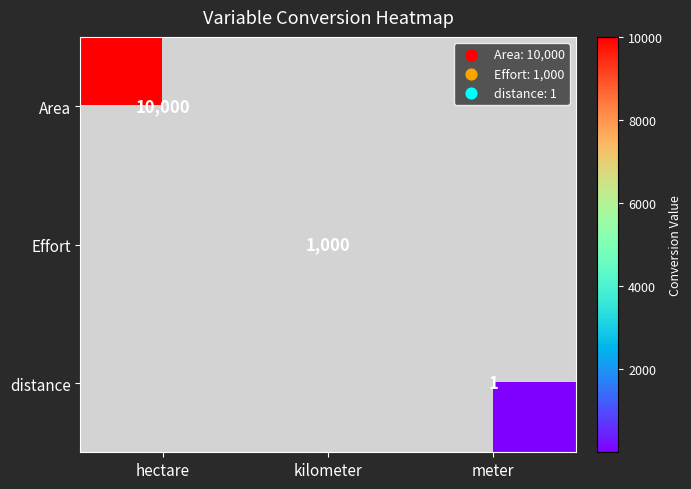

The Area series shows 2861 at hectare. True or false?

False